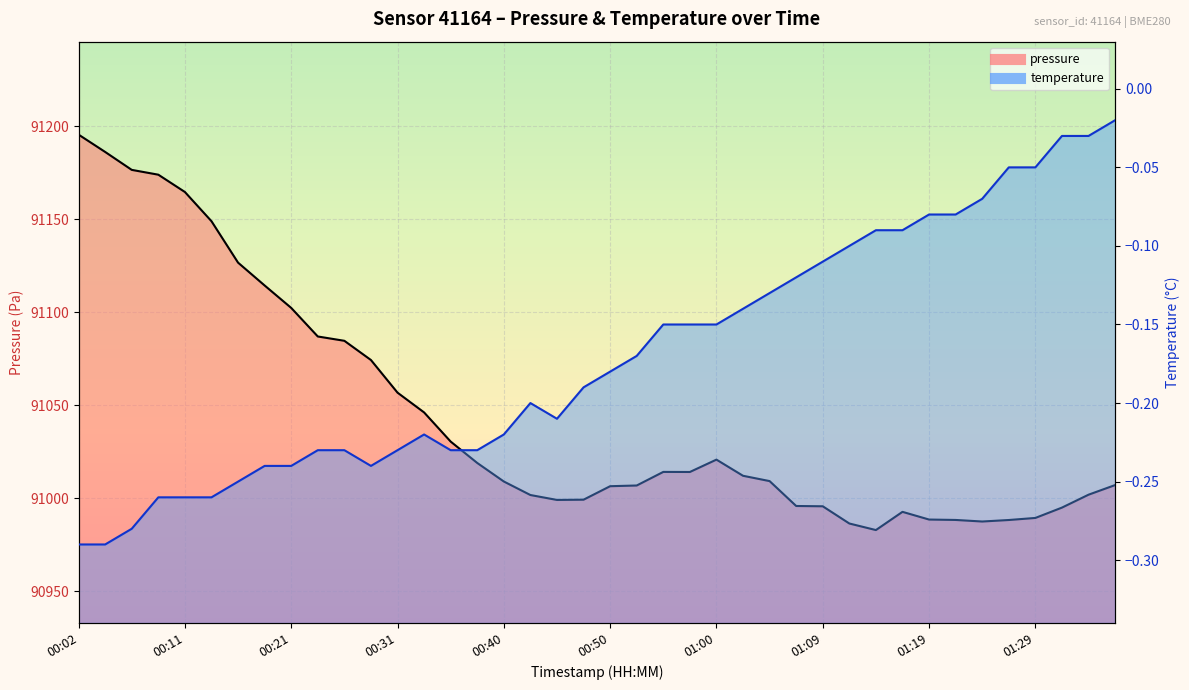

At which category is the sum across all series the highest?

00:02